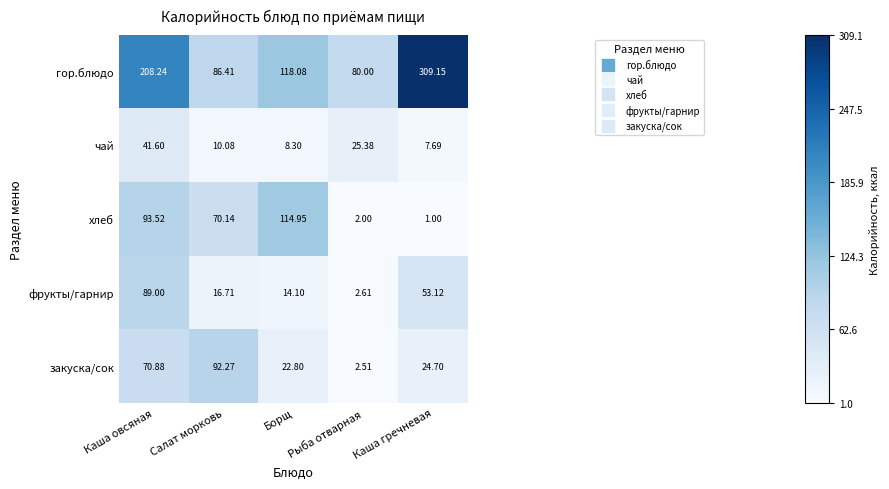

What is the spread (max minus min) of values at Борщ?

109.8